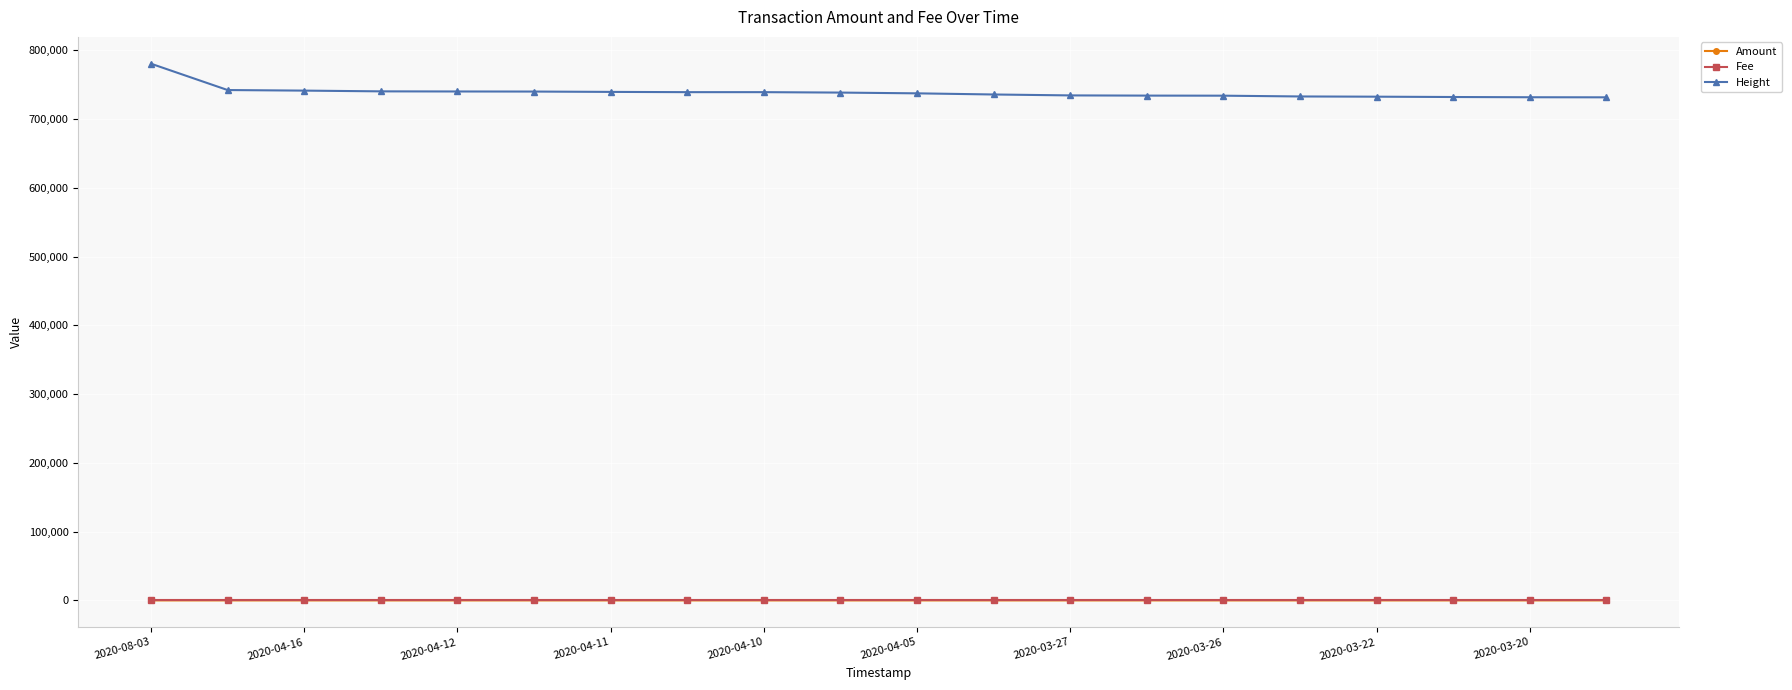

Which series has the largest total across all categories?

Height